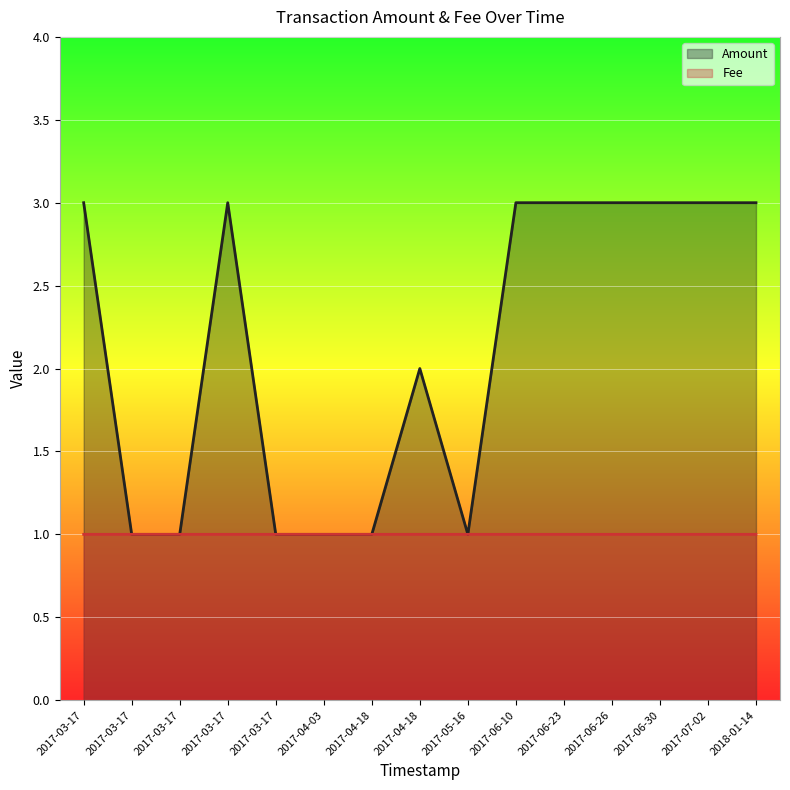

Where is Fee nearest to the value 1?

2017-03-17